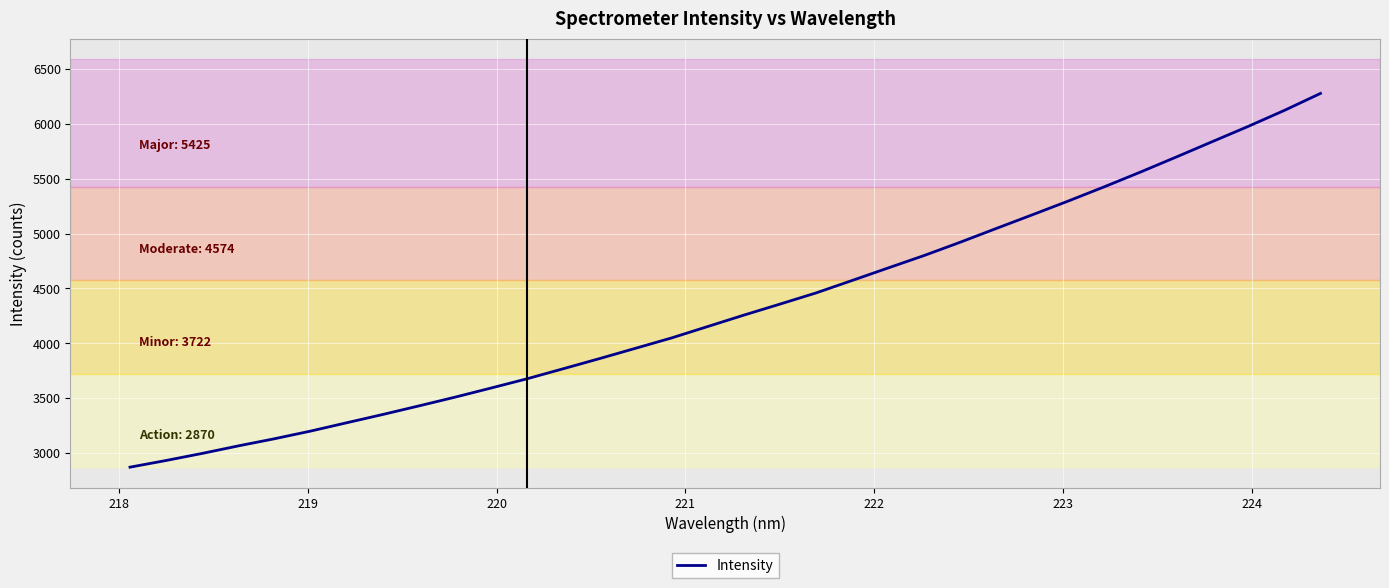

What is the maximum value shown in the chart?

6277.3